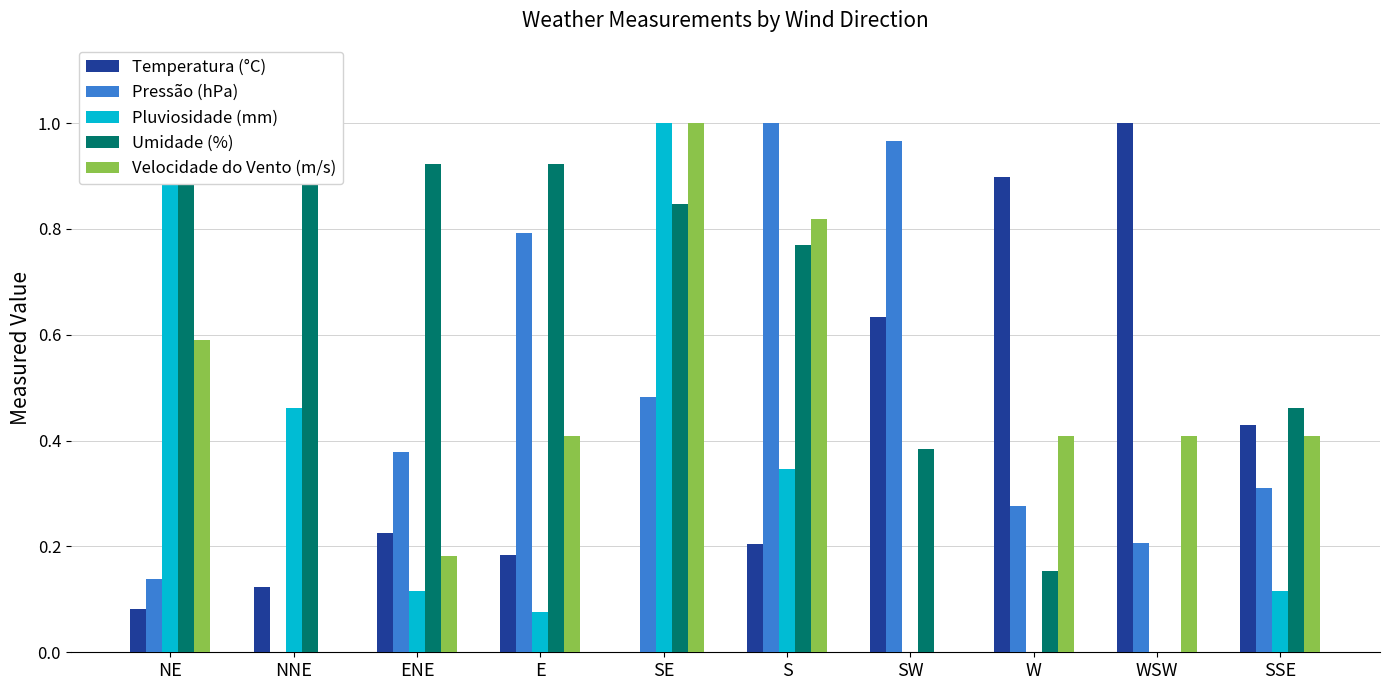

What is the difference between the highest and lowest values at SW?

1.0